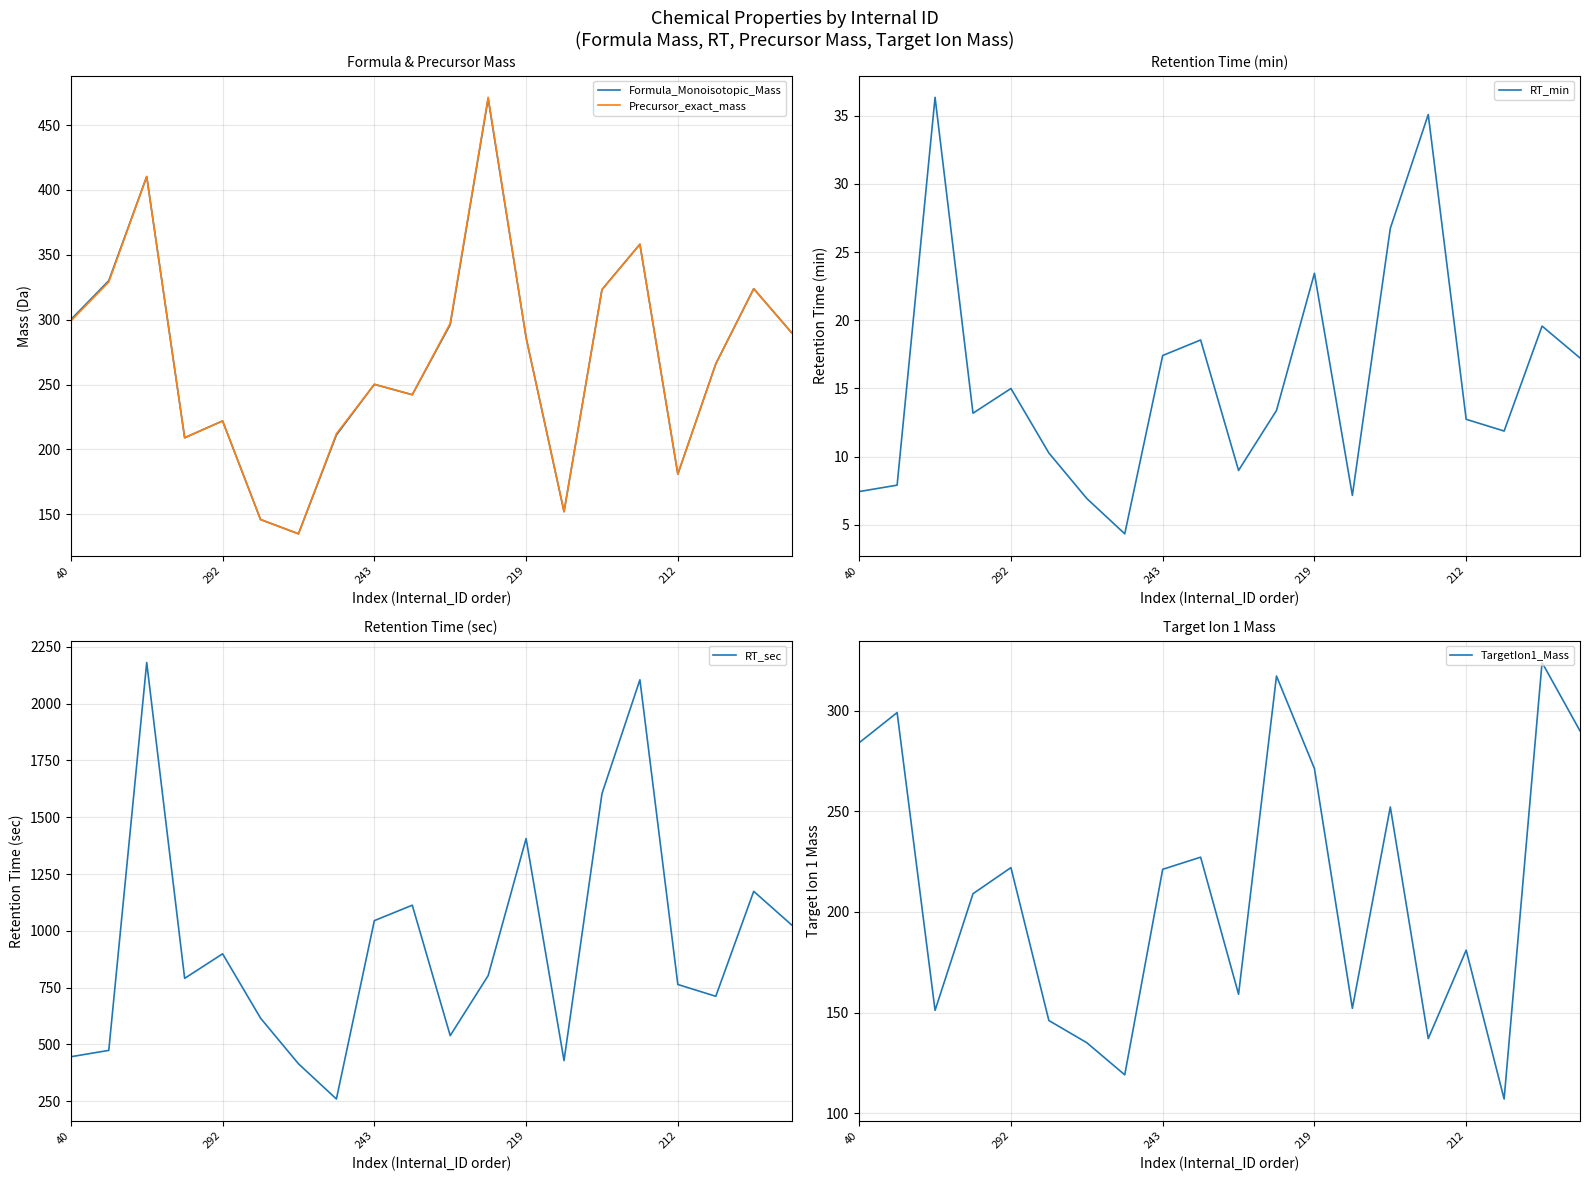

How many data points does each series have?

20